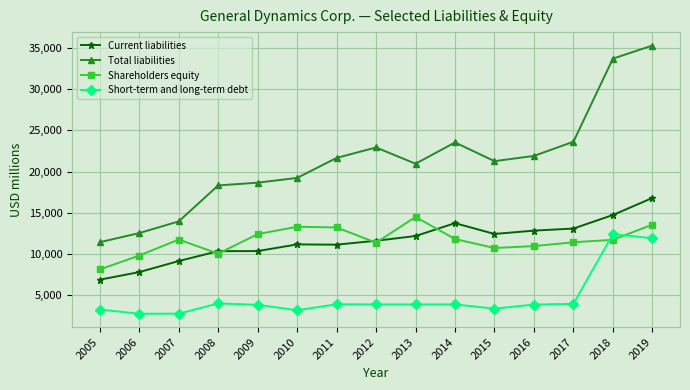

Which series changed the most between 2005 and 2008?

Total liabilities